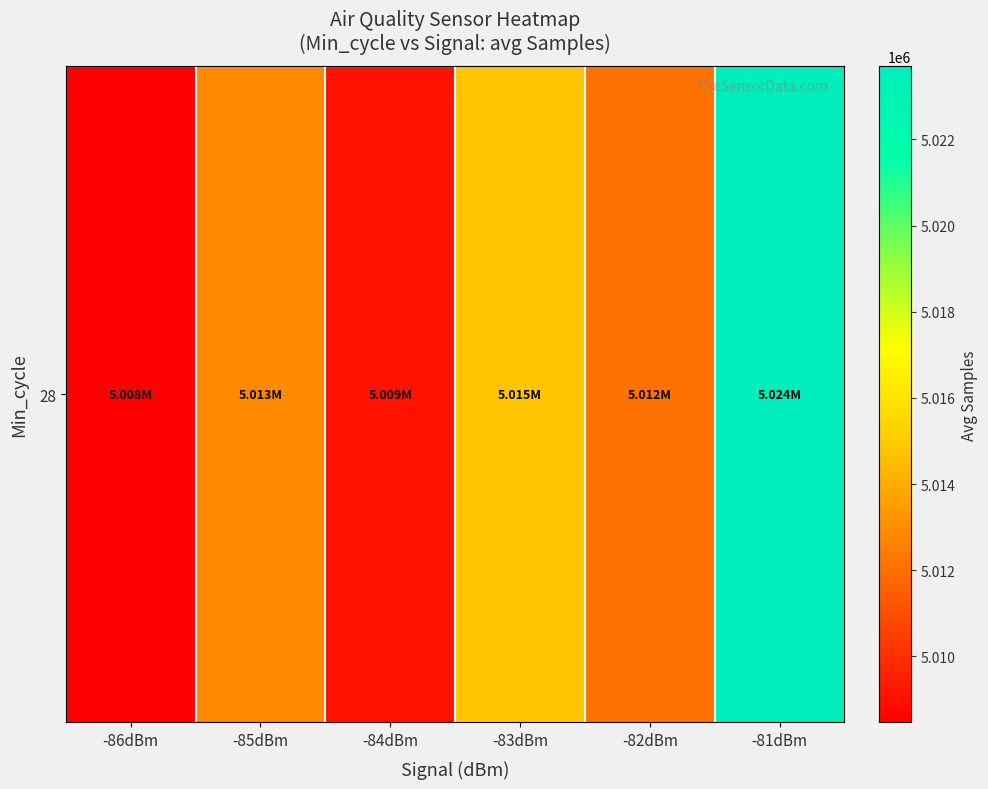

The value at -86dBm is 3038052.6. True or false?

False